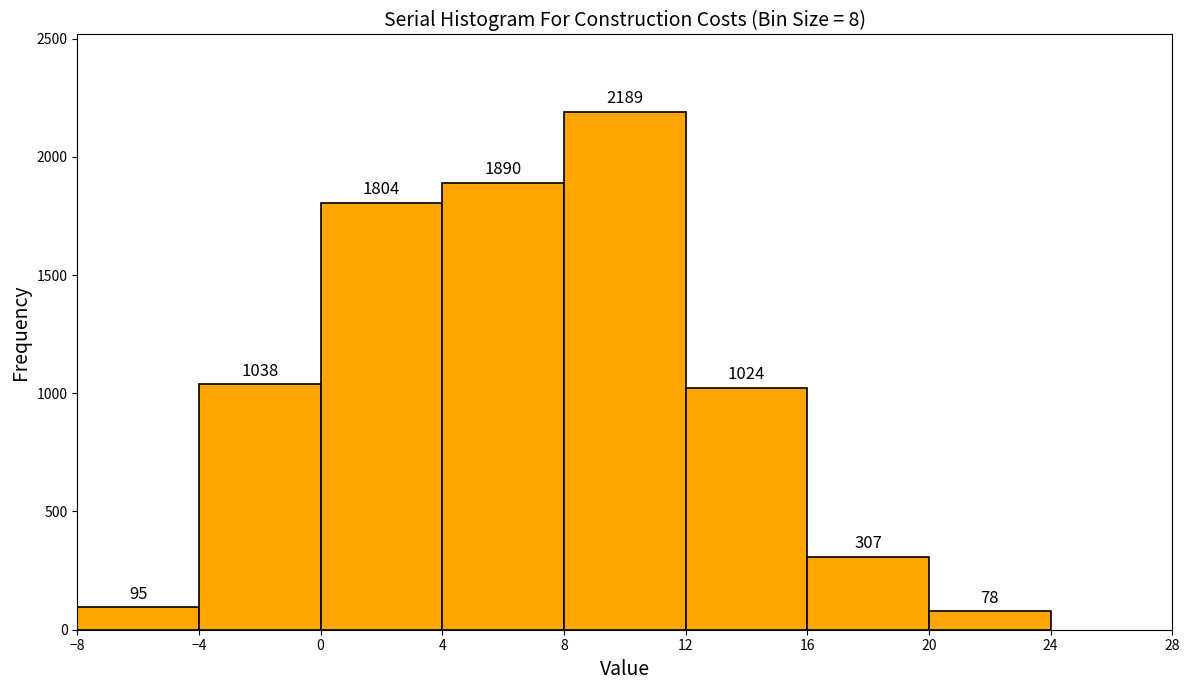

Over which range of the x-axis is the bar tallest?

8 to 12